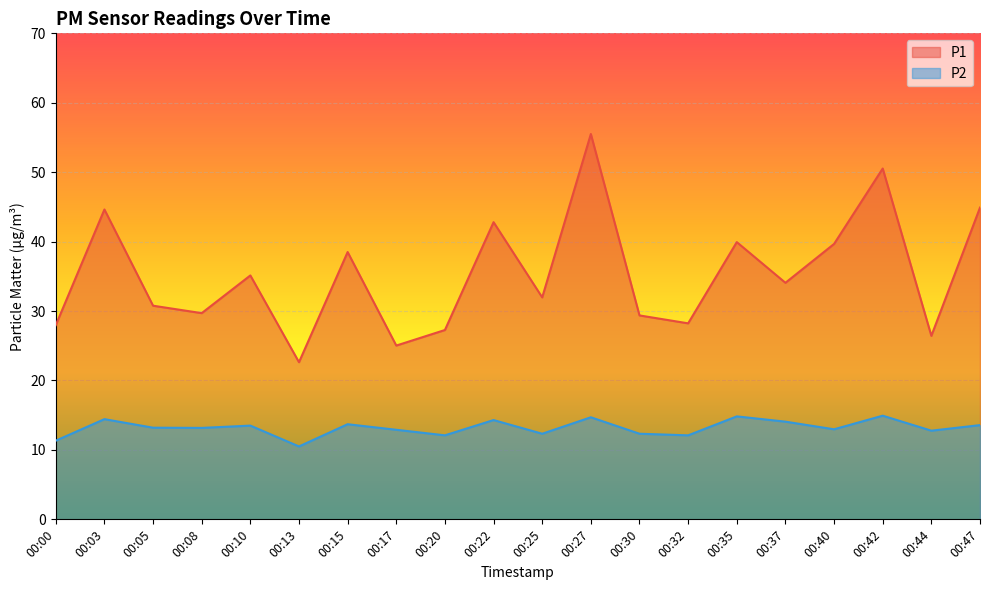

Is the value of P1 at 00:25 greater than the value of P2 at 00:03?

Yes